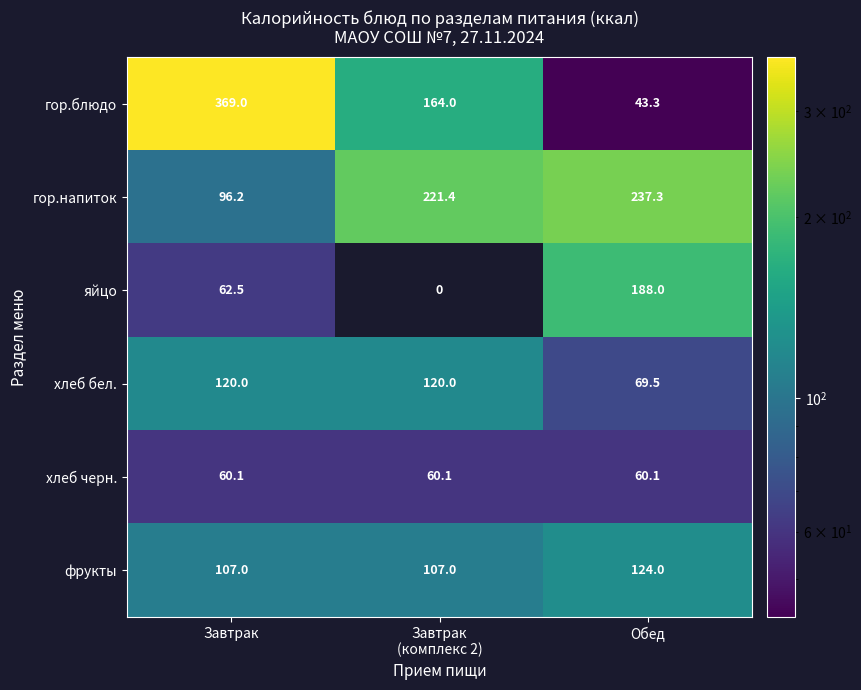

At how many categories does at least one series exceed 149?

3